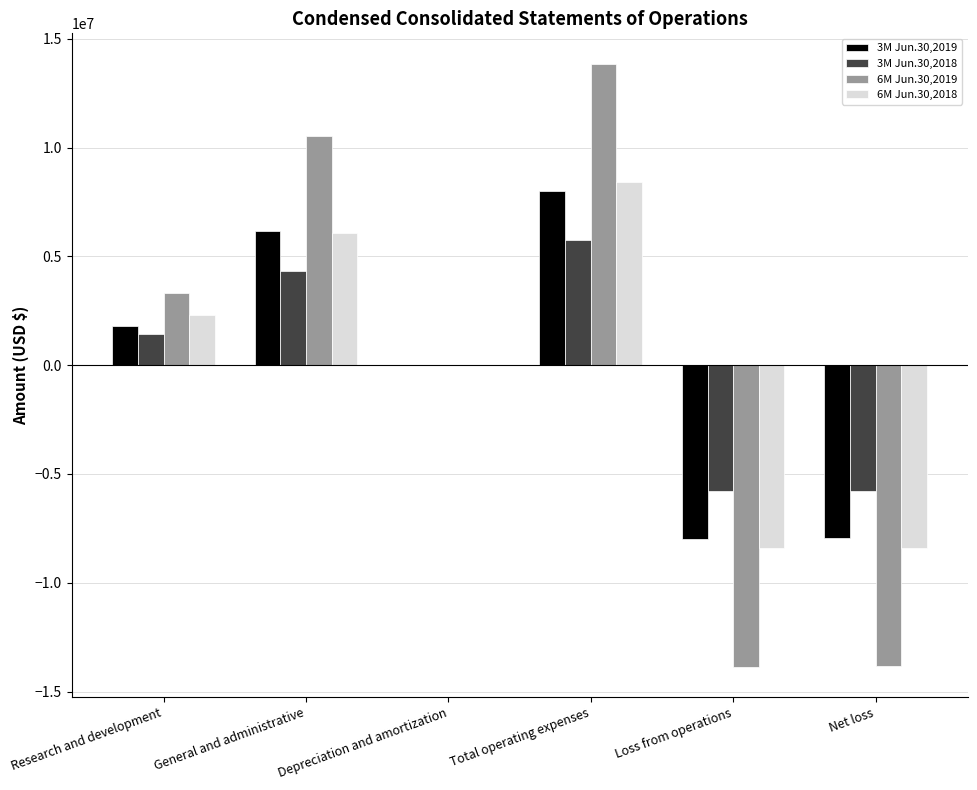

What is the greatest value displayed?

13864421